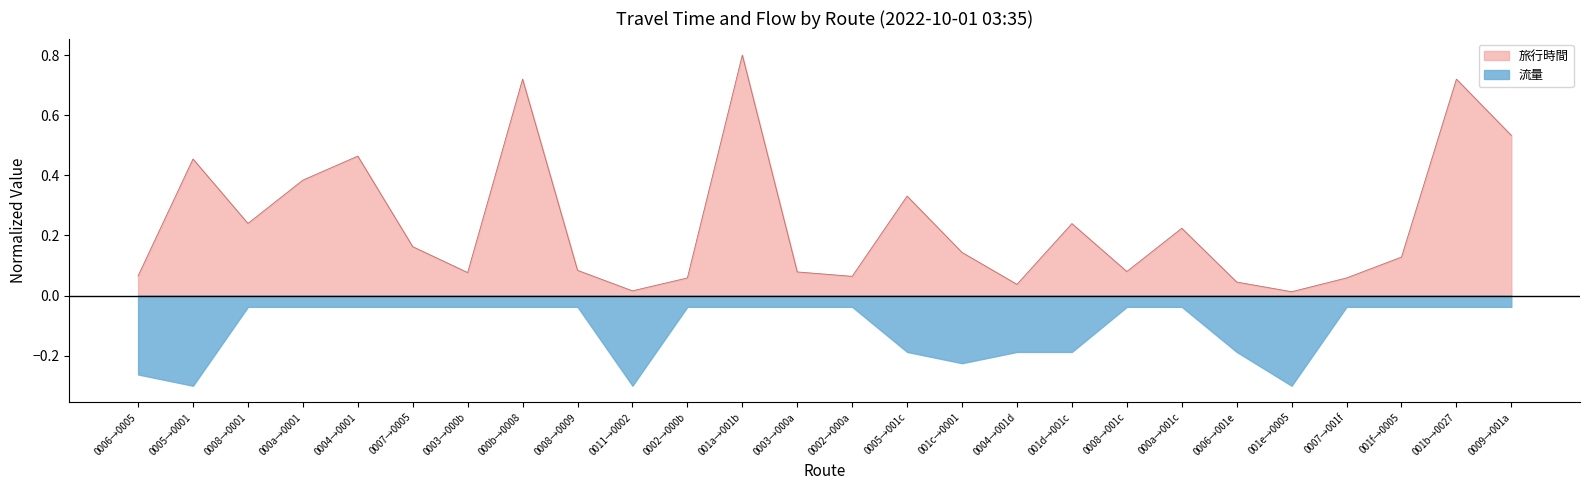

Reading left to right, what are all the values shown in this chart?

0.1	0.5	0.2	0.4	0.5	0.2	0.1	0.7	0.1	0.0	0.1	0.8	0.1	0.1	0.3	0.1	0.0	0.2	0.1	0.2	0.0	0.0	0.1	0.1	0.7	0.5